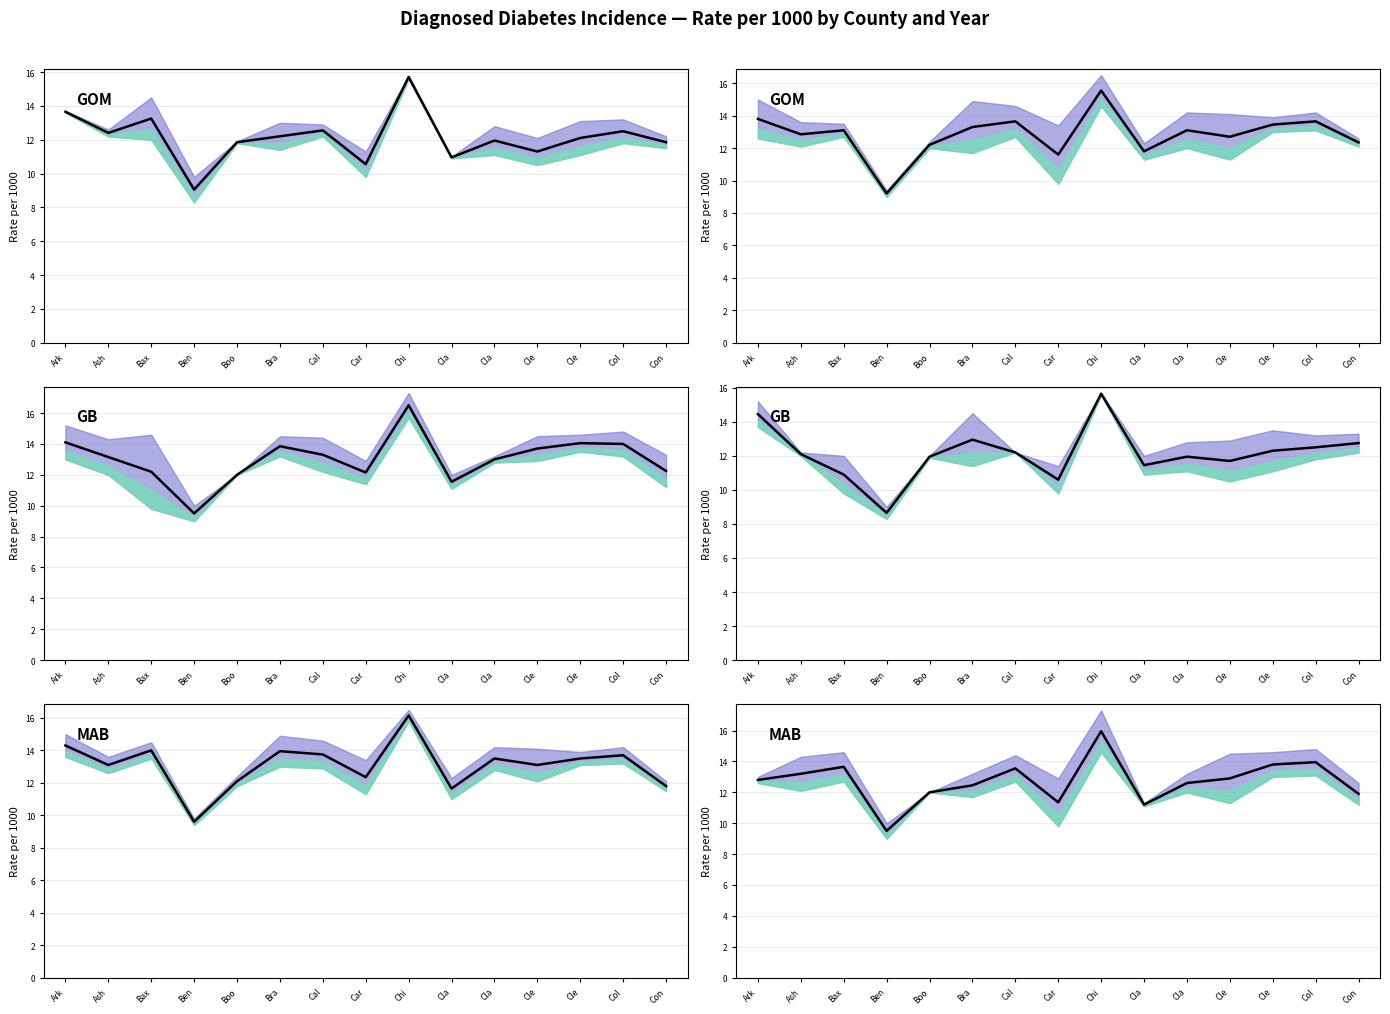

At which label does the data first exceed 12?

Ark